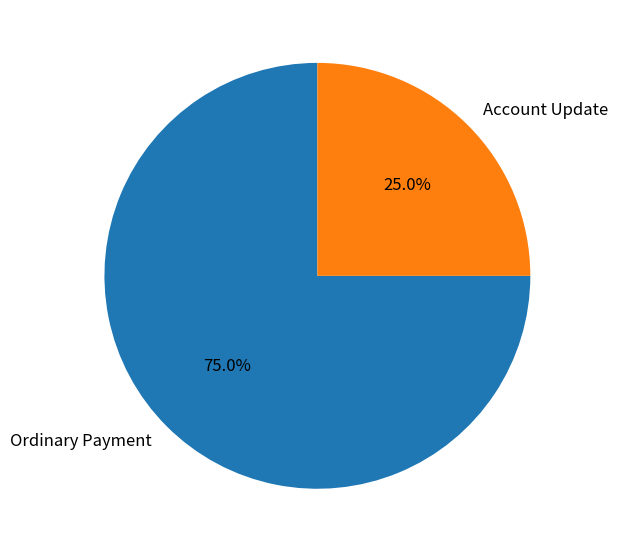

To the nearest percent, what is the combined percentage of Account Update and Ordinary Payment?

100%